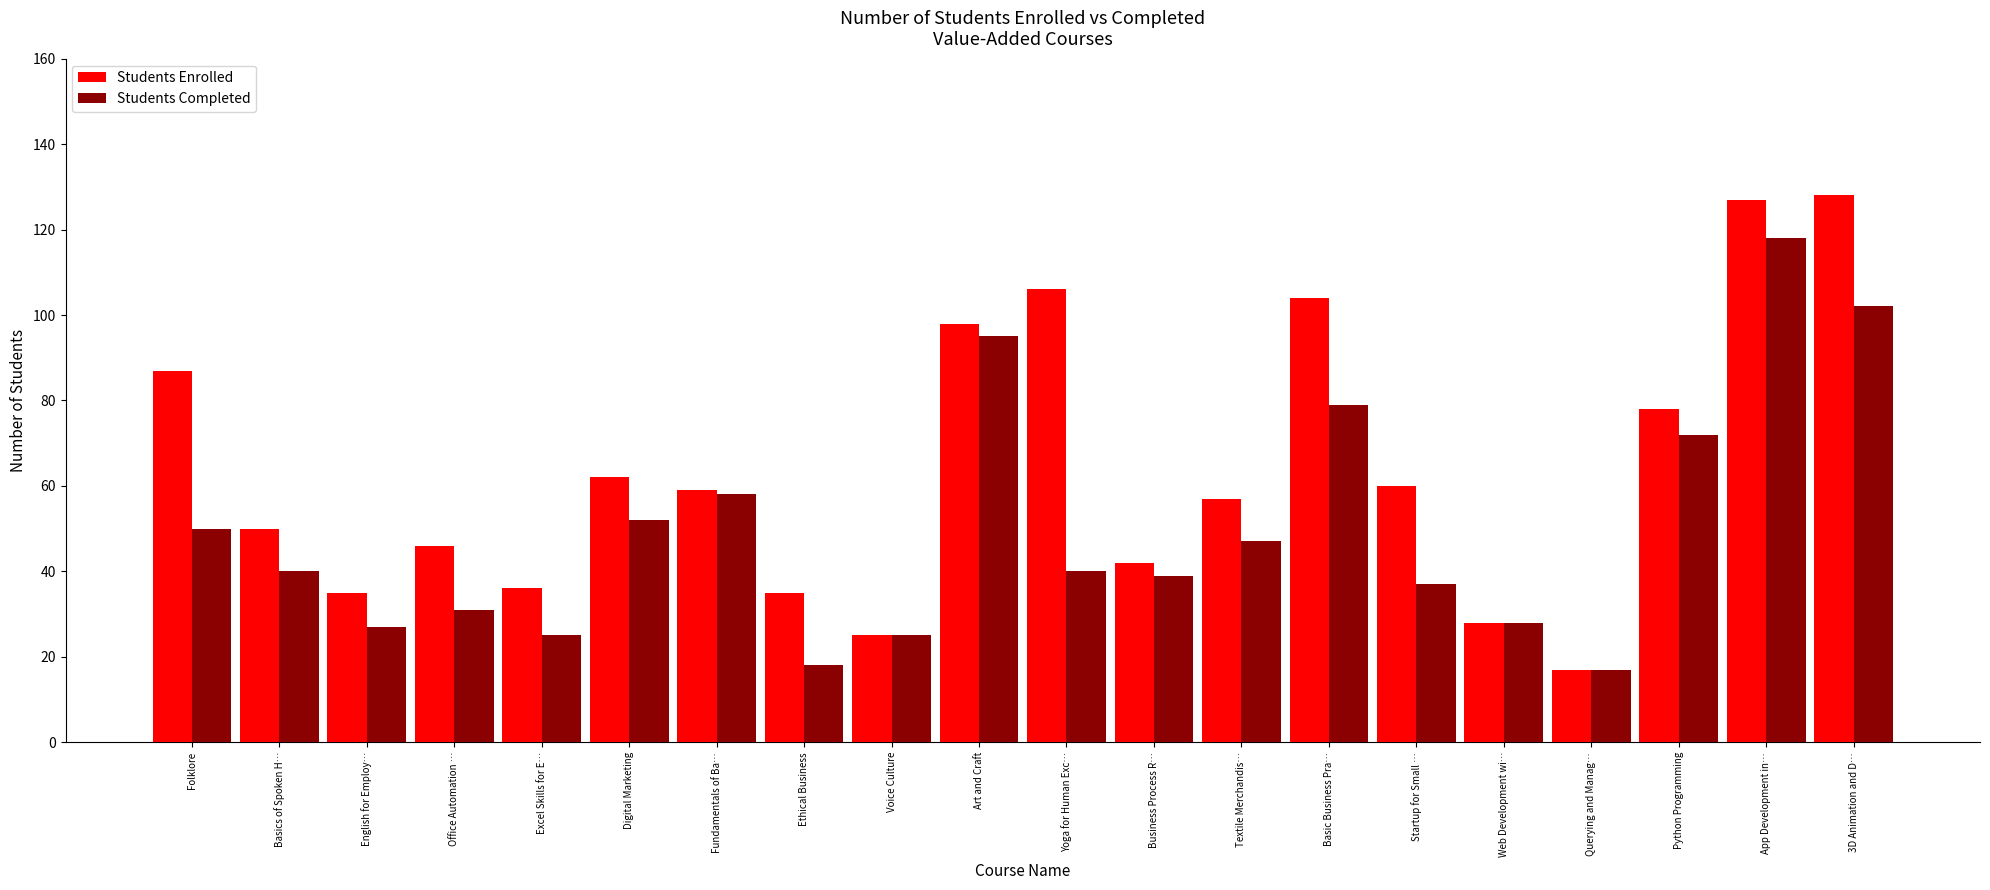

How many values in the Students Enrolled series are below 59?

10